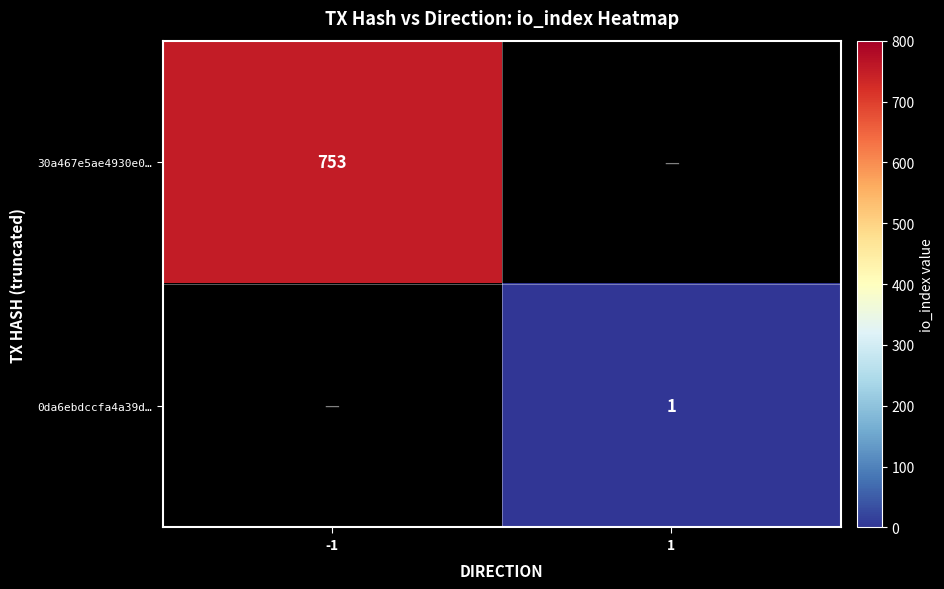

True or false: 30a467e5ae4930e0… has a value of 1018 at -1.

False